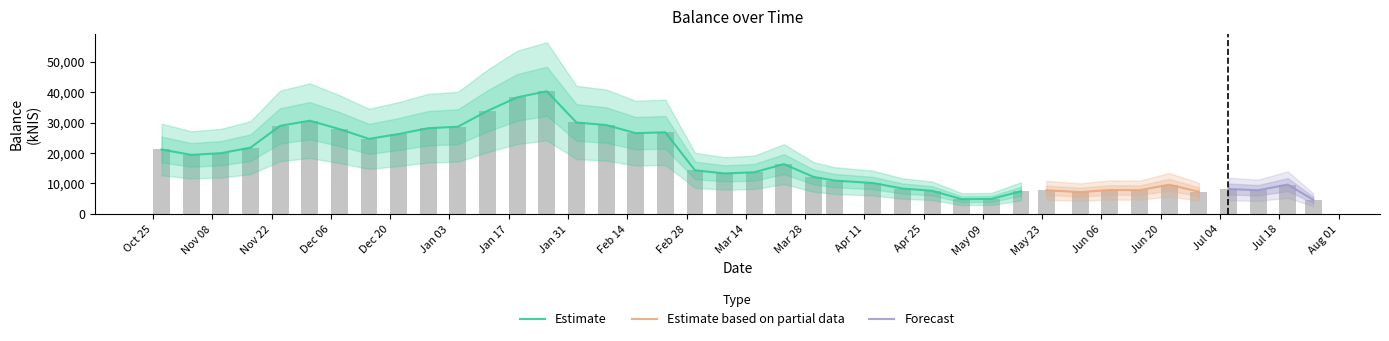

What is the difference between the values at Feb 14 and Jul 04?

18333.5